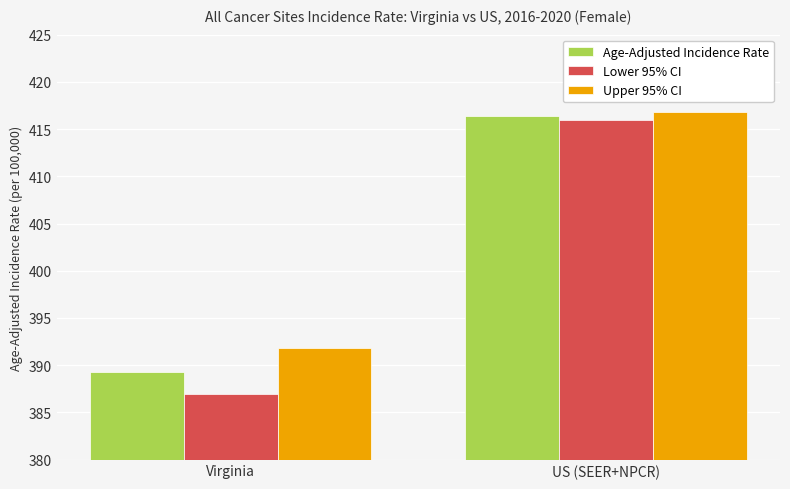

Which series has the largest total across all categories?

Upper 95% CI